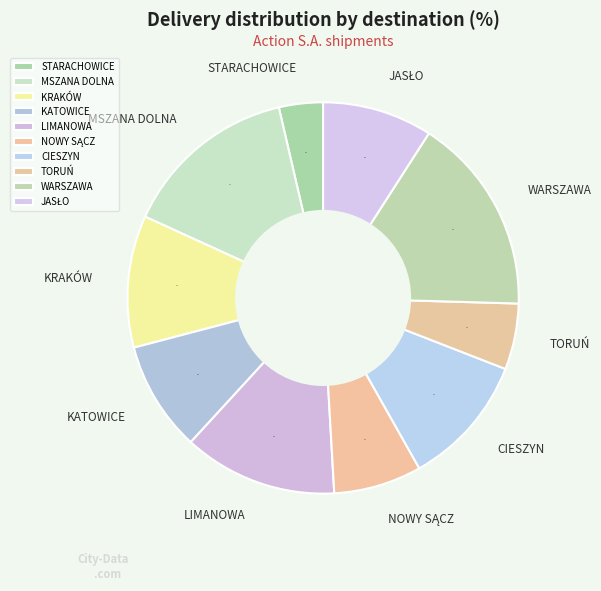

Does LIMANOWA account for over 50% of the chart?

No